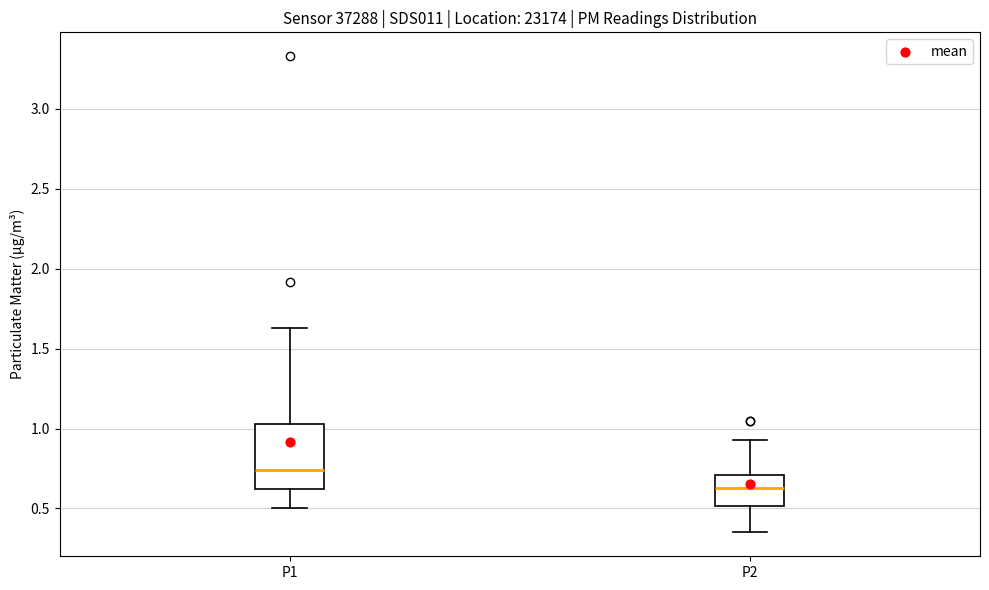

Reading left to right, read every box against the y-axis: the position of its median line, the range the box covers, and the ends of its whiskers. The values are not printed on the chart, so give them approximately, as read against the axis.

P1: median 0.75, box 0.60 to 1.05, whiskers 0.50 to 1.65
P2: median 0.65, box 0.50 to 0.70, whiskers 0.35 to 0.95